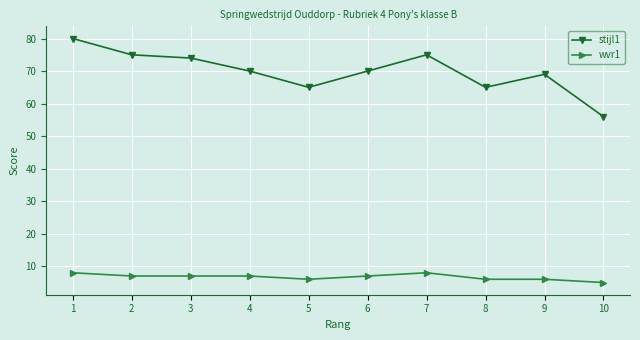

What is the average value of the stijl1 series?

70